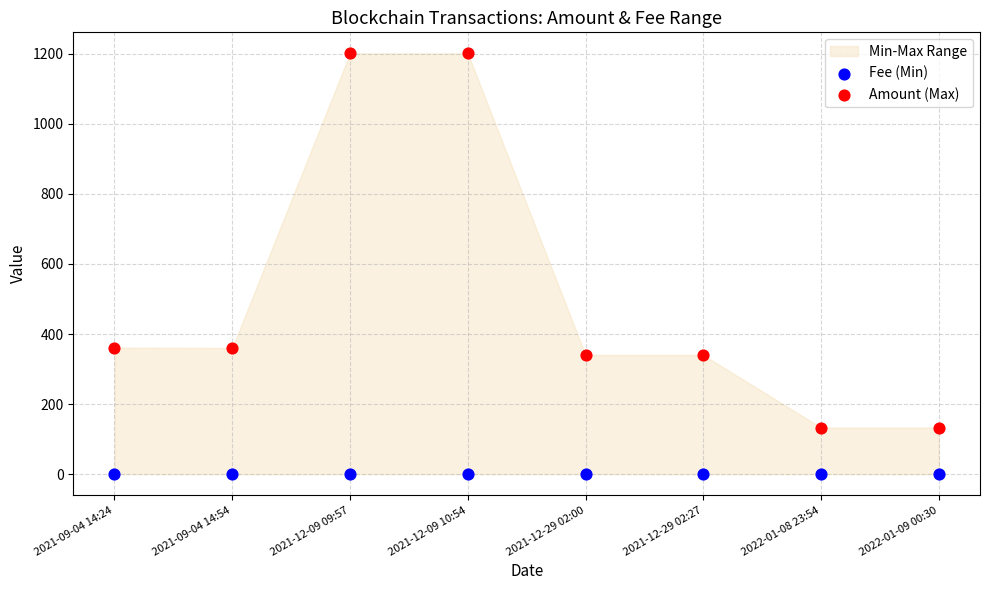

Which series has the largest Y range (max minus min)?

Amount (Max)